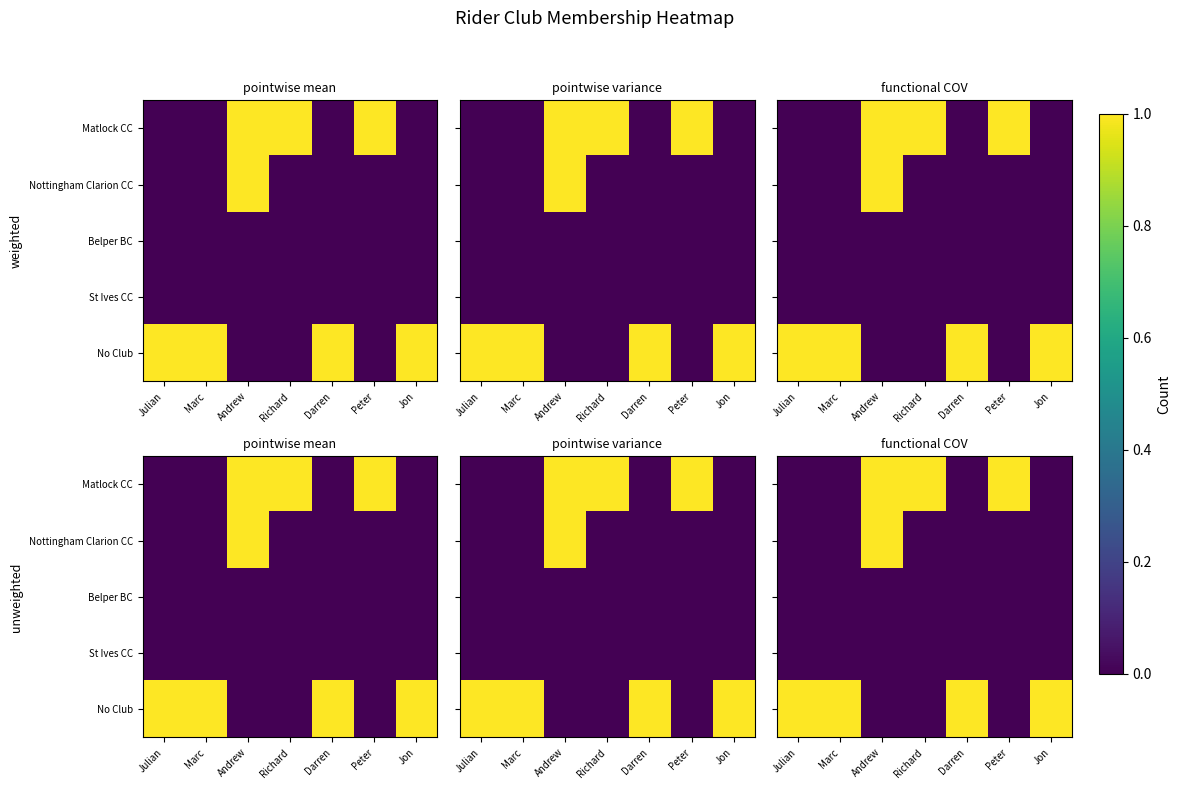

What is the sum of all No Club values?

4